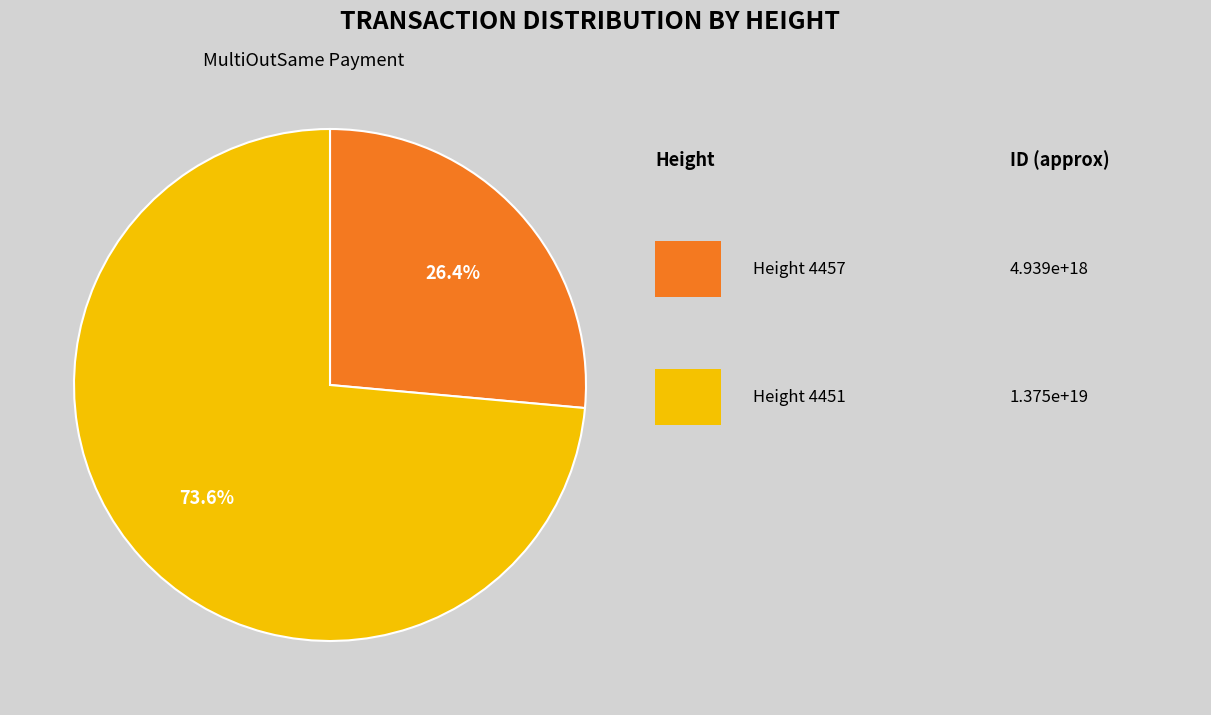

Is there a majority slice in this chart?

Yes